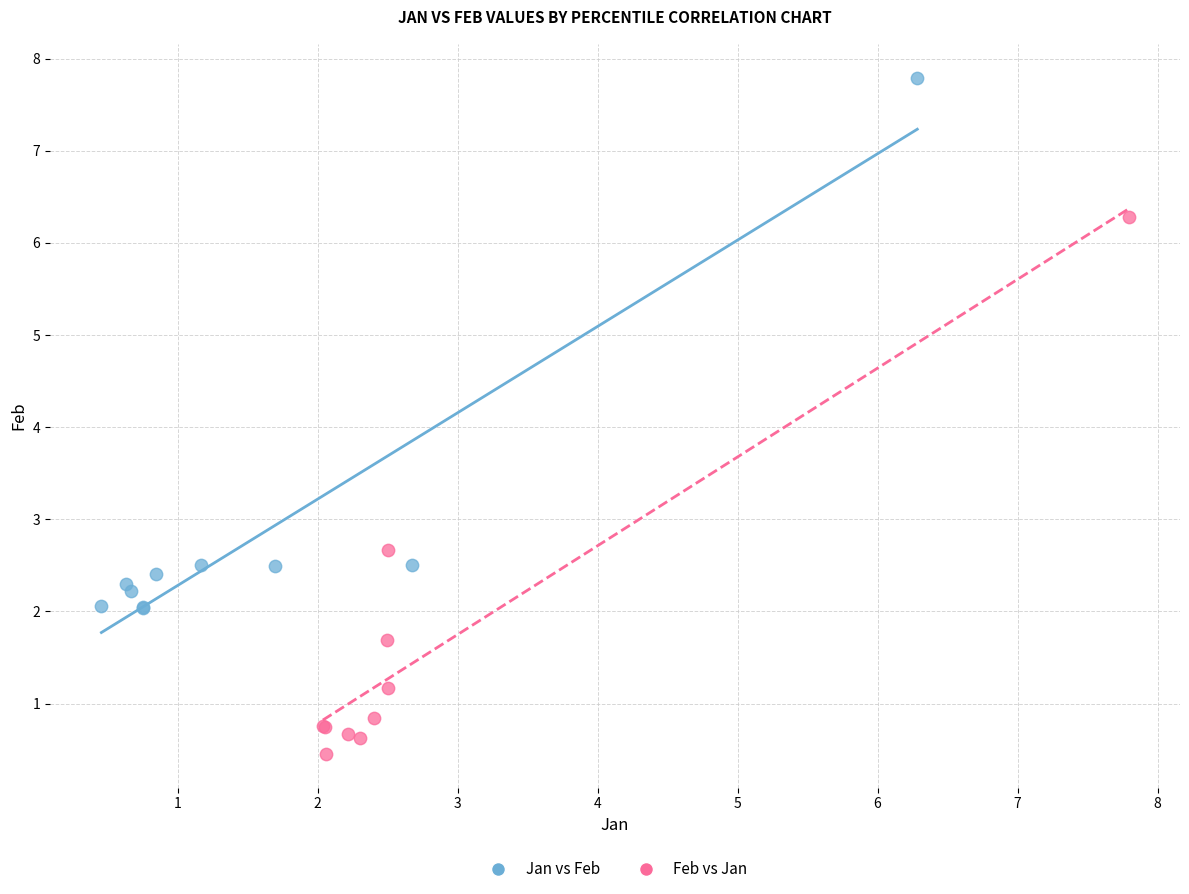

Which series has the largest Y range (max minus min)?

Feb vs Jan